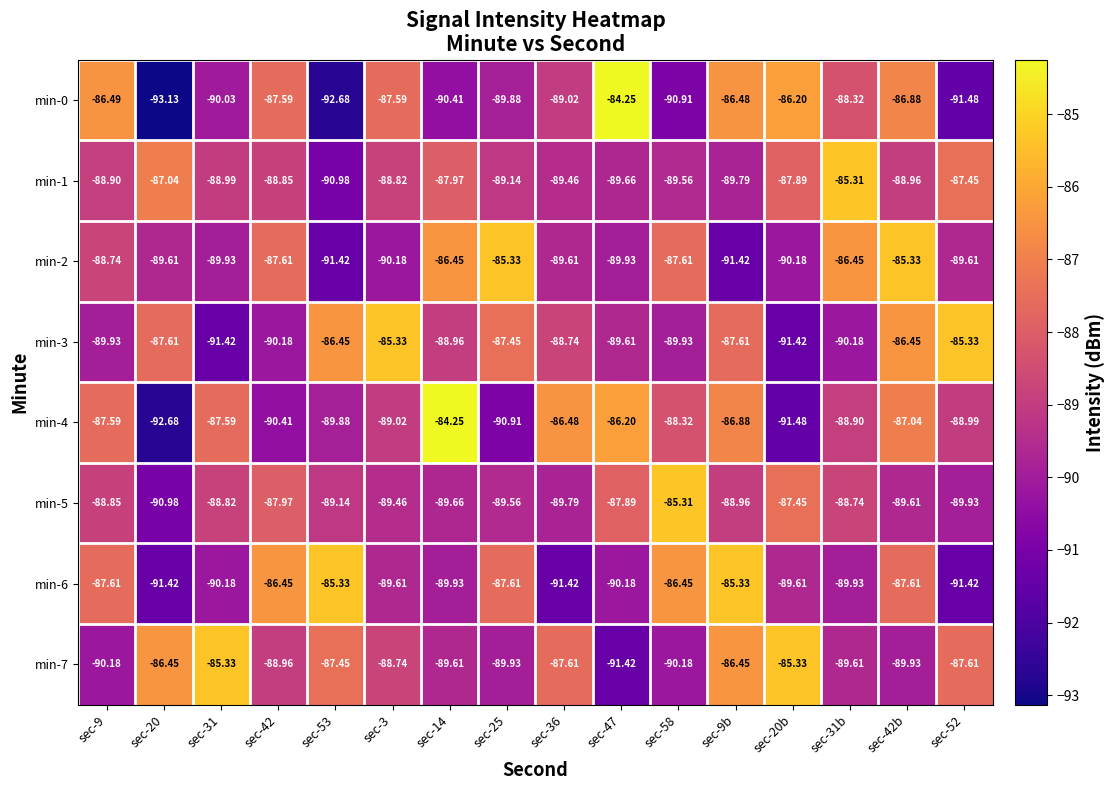

Is the value of min-6 at sec-31b greater than the value of min-1 at sec-20b?

No